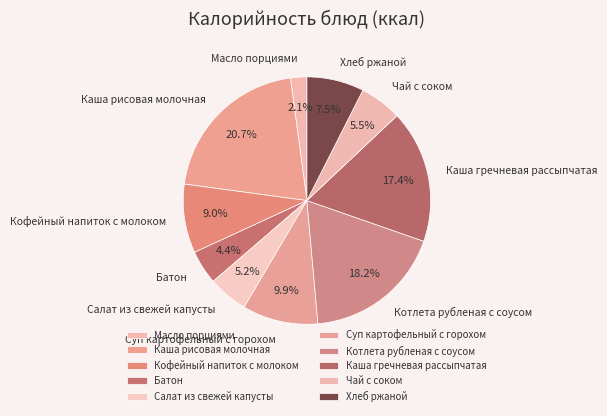

Is the sum of Суп картофельный с горохом and Каша рисовая молочная greater than half?

No